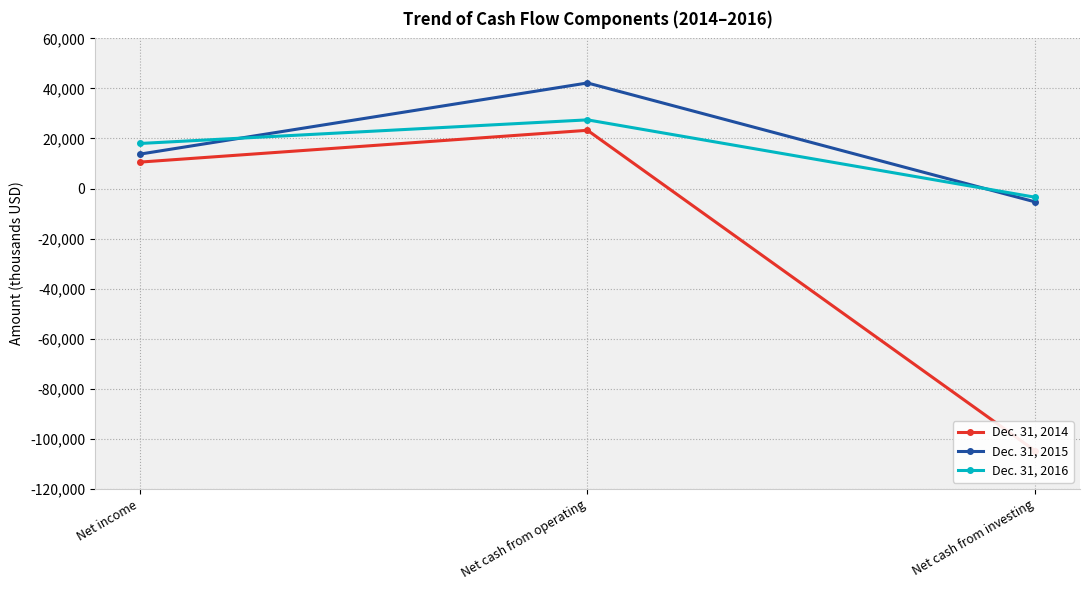

What is the label of the 2nd point from the left?

Net cash from operating